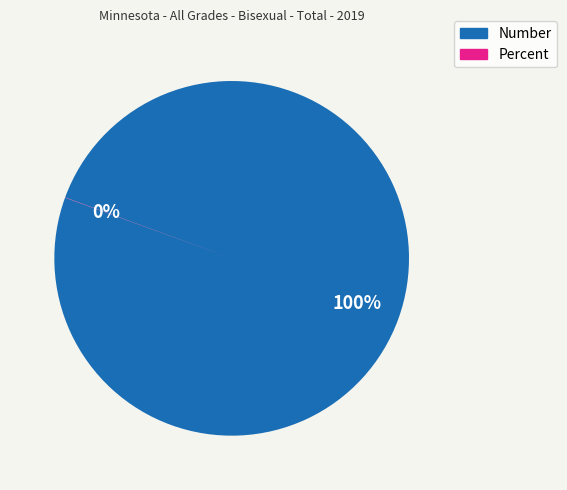

To the nearest percent, what is the difference between the largest and smallest slice percentages?

100%